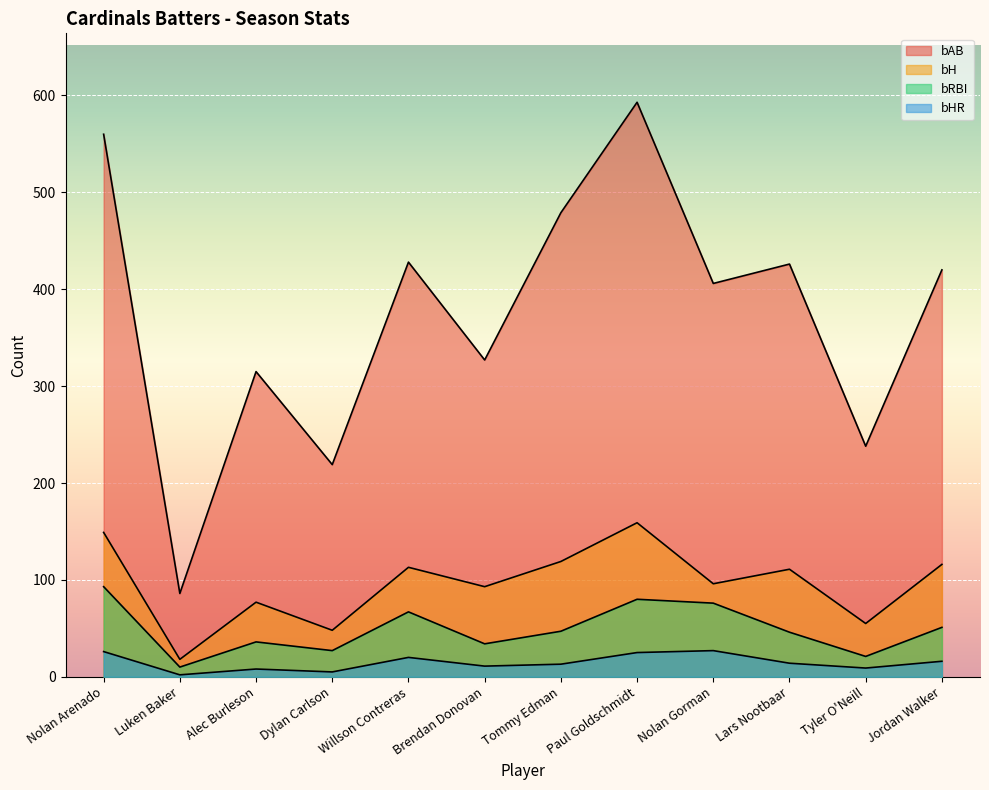

True or false: bRBI and bH intersect in this chart.

False